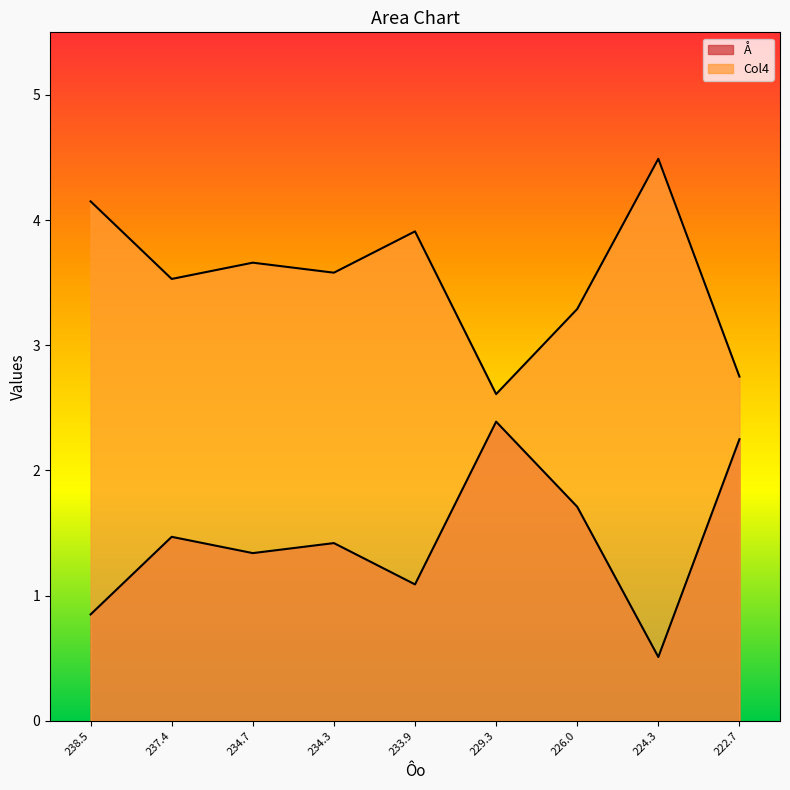

At which category is the sum across all series the highest?

238.5